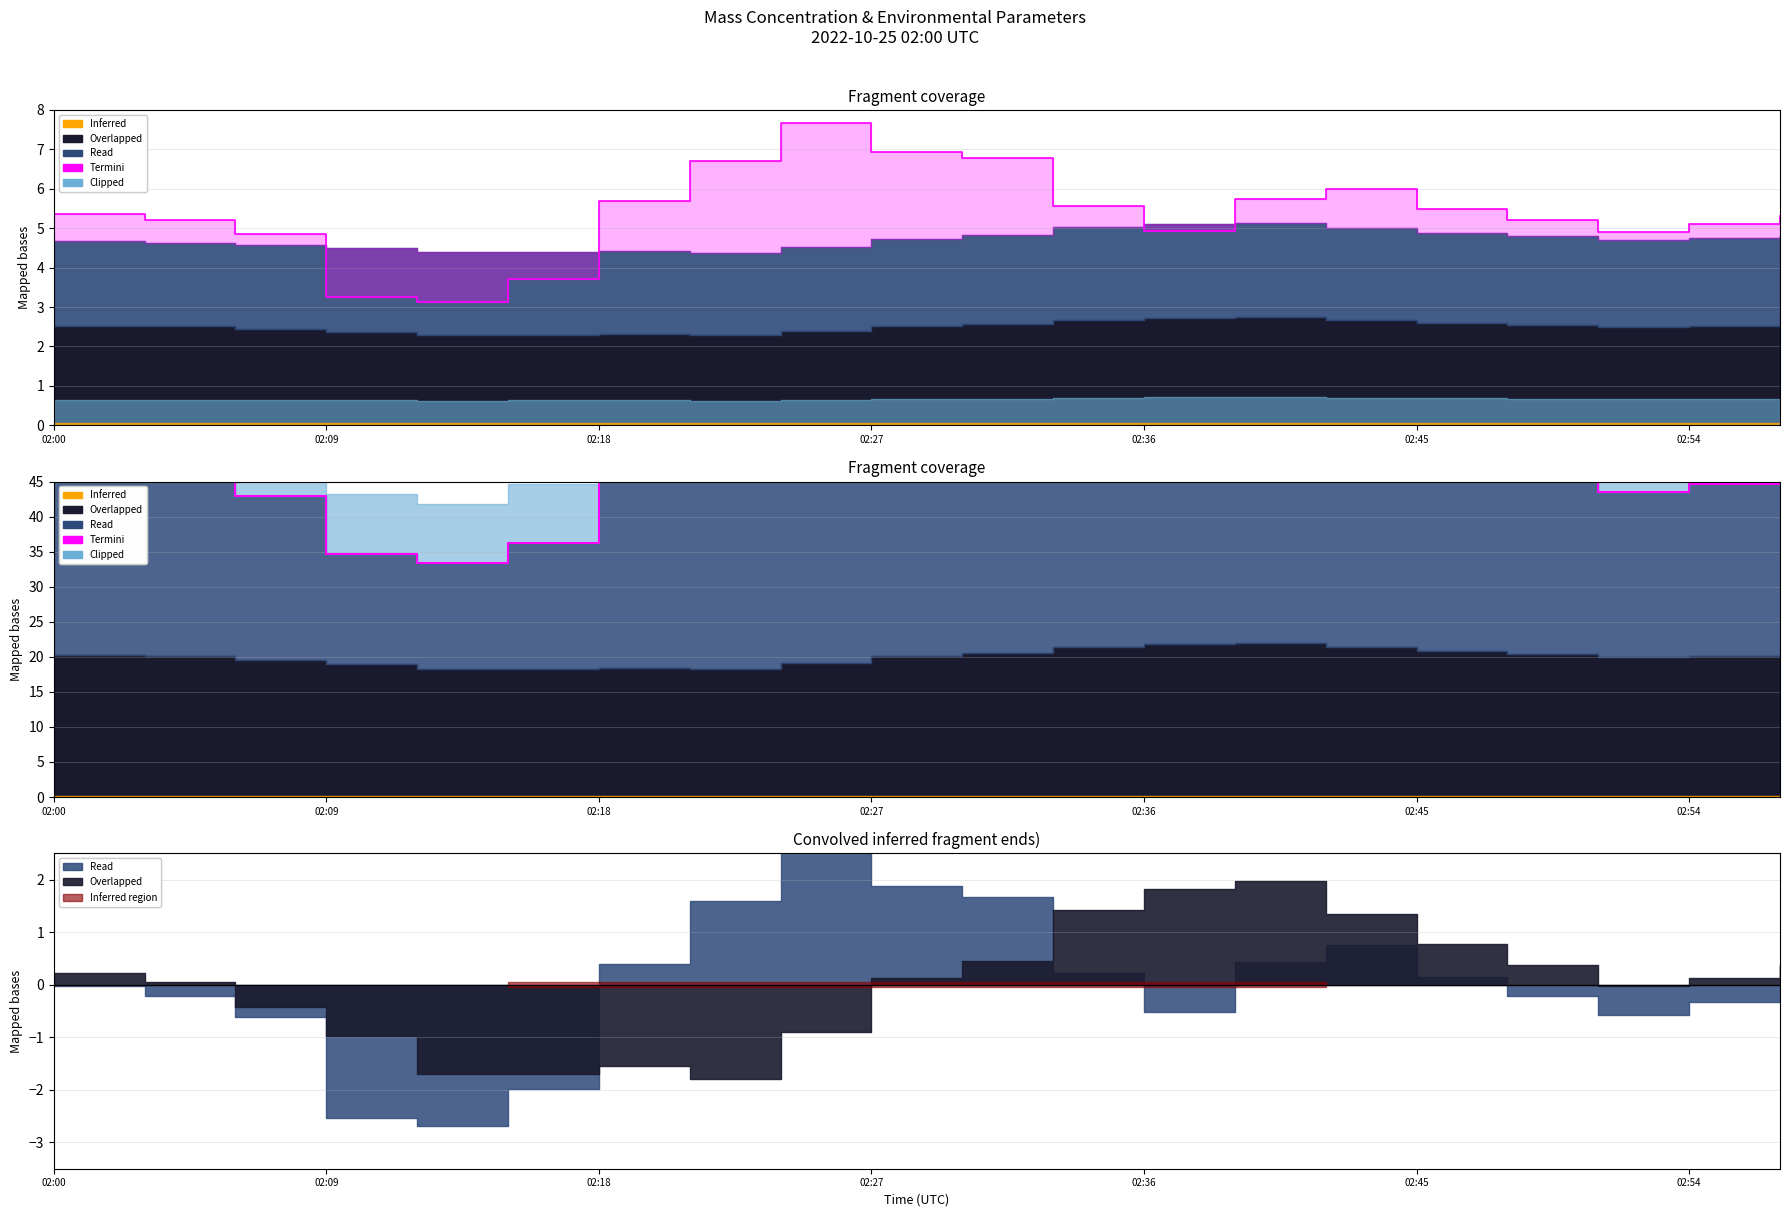

At which category does Termini reach its first local peak?

8